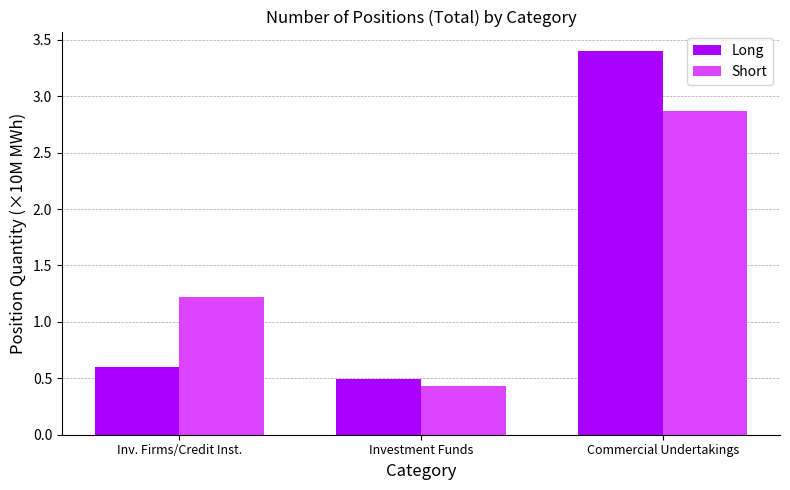

How many groups of bars are there?

3